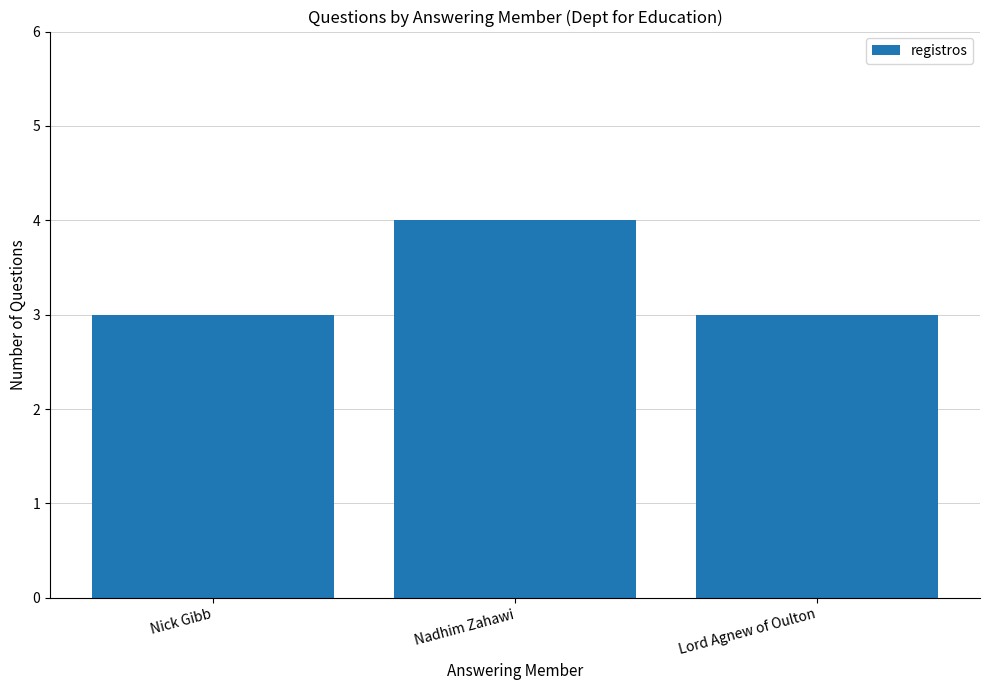

What is the change in value from Nadhim Zahawi to Lord Agnew of Oulton?

-1